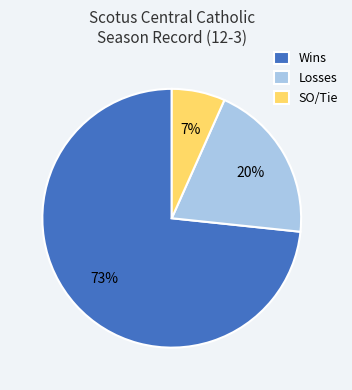

How many slices are in this pie chart?

3